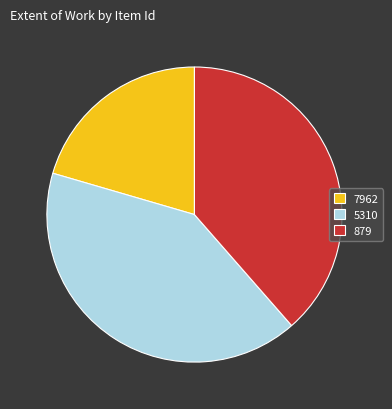

What is the ratio of the value at 879 to the value at 5310?

0.9